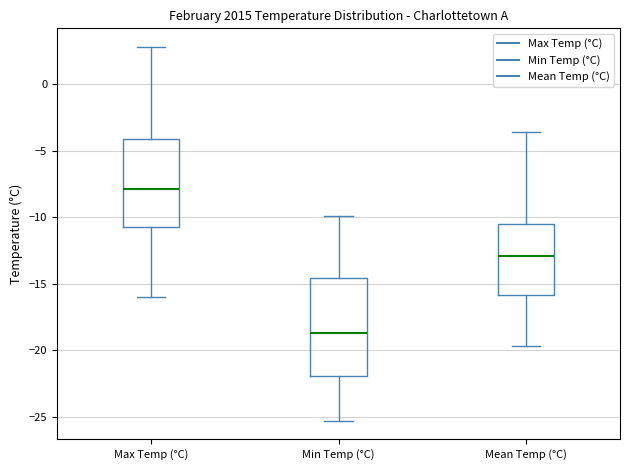

Which box is the tallest, from its lower edge to its upper edge?

Min Temp (°C)